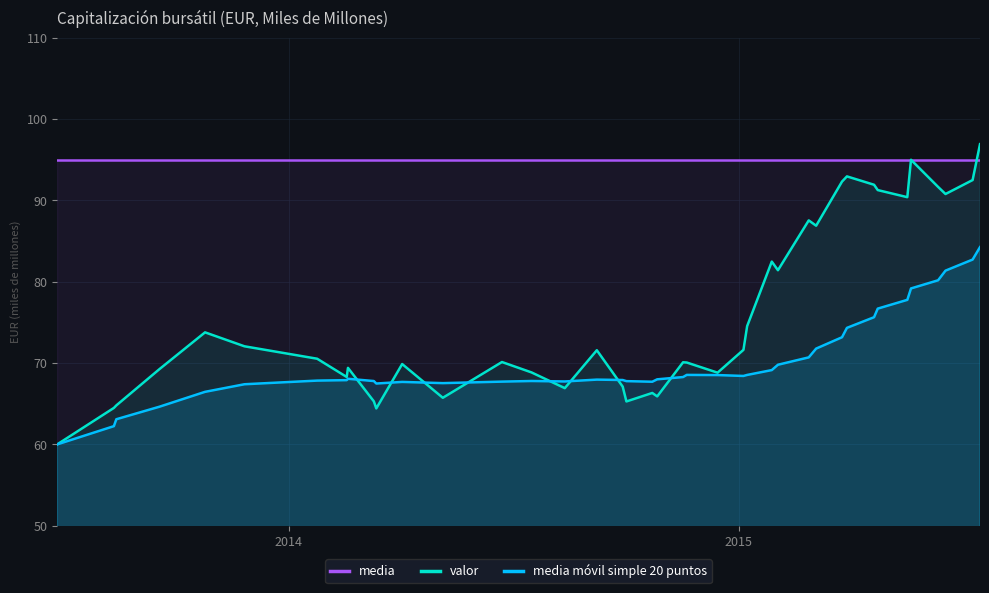

Rank the series by their maximum value, from lowest to highest.

media móvil simple 20 puntos, media, valor